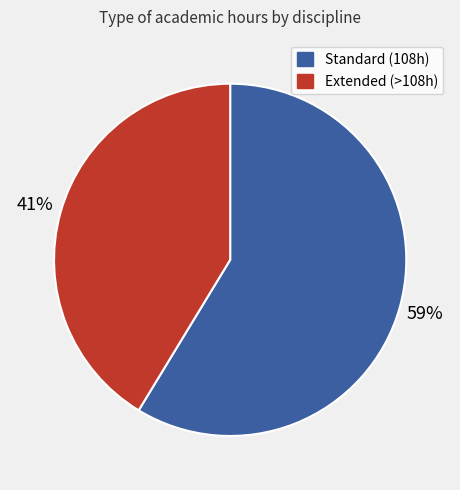

Is there any slice that represents more than half of the pie?

Yes